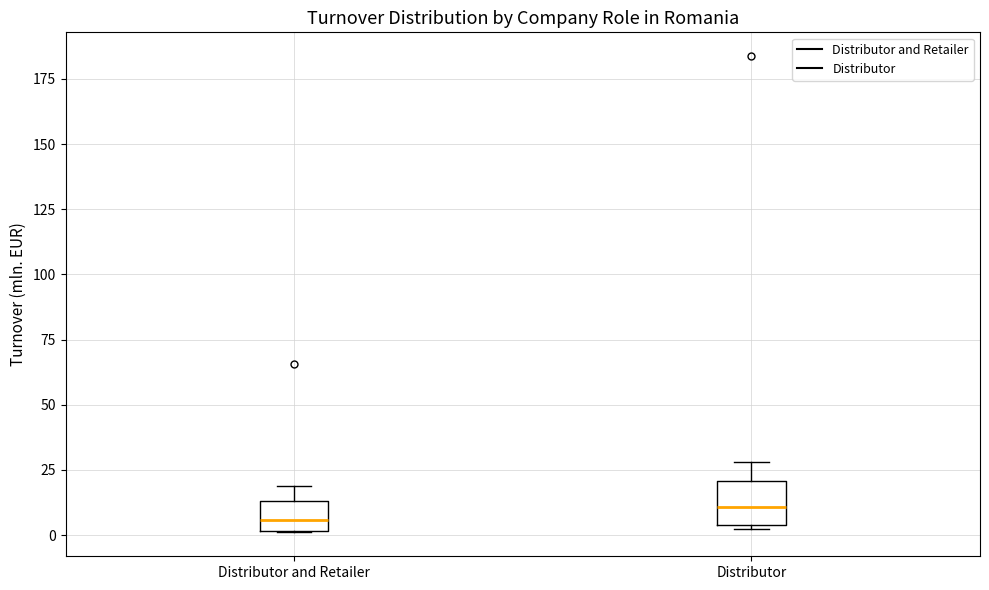

Reading left to right, transcribe this box plot: for each box, give where its median line is, the range the box spans, and where its two whiskers end, as read against the y-axis. The values are not printed on the chart, so give them approximately, as read against the axis.

Distributor and Retailer: median 5, box 0 to 15, whiskers 0 to 20
Distributor: median 10, box 5 to 20, whiskers 5 to 30